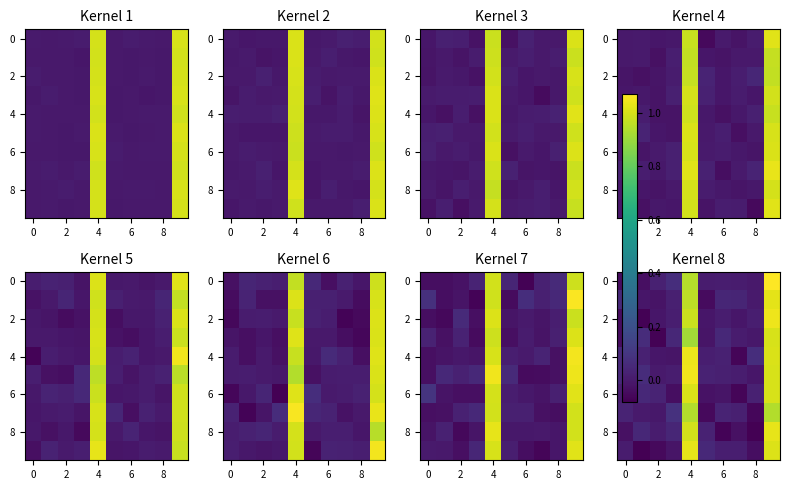

The value of row_2 at 10 is 0.0. True or false?

False